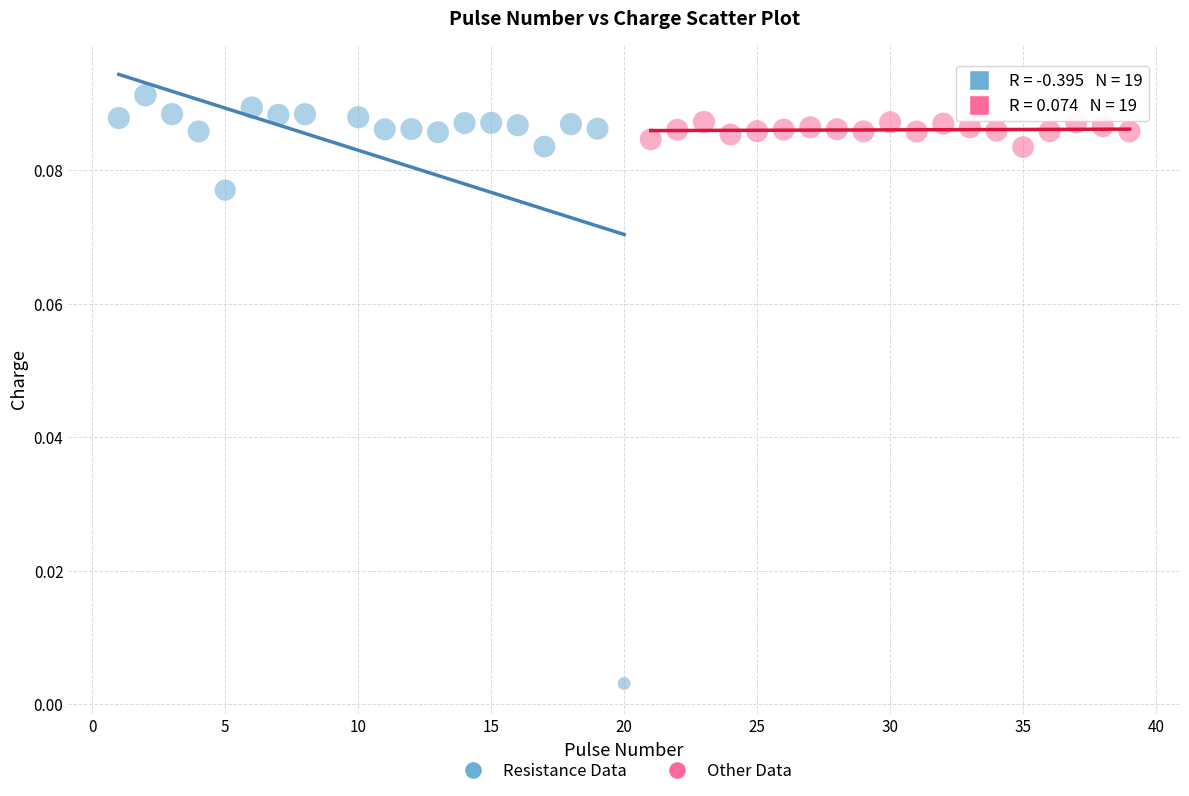

What are all the series names shown in the legend?

Resistance Data, Other Data